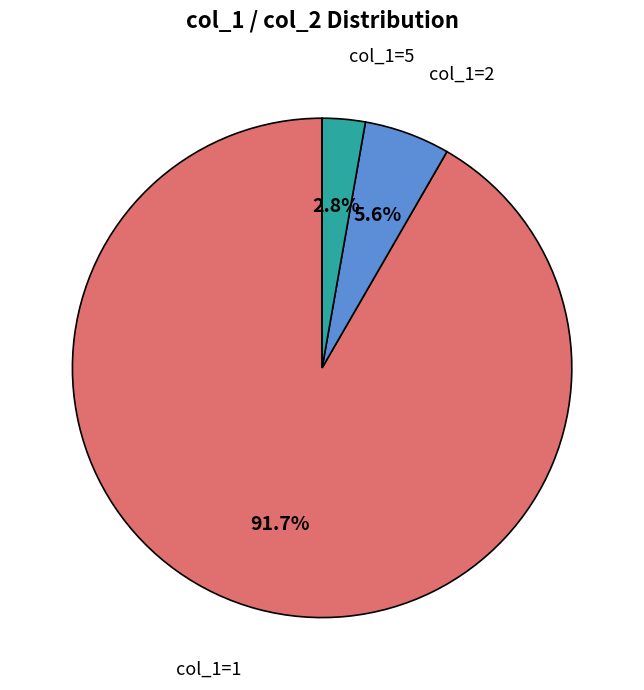

Between col_1=2 and col_1=5, which is larger?

col_1=2